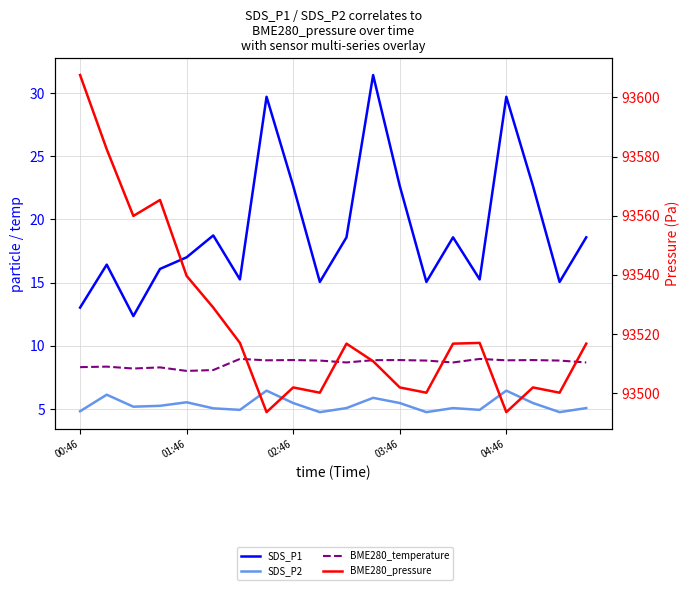

What are all the series names shown in the legend?

SDS_P1, SDS_P2, BME280_temperature, BME280_pressure